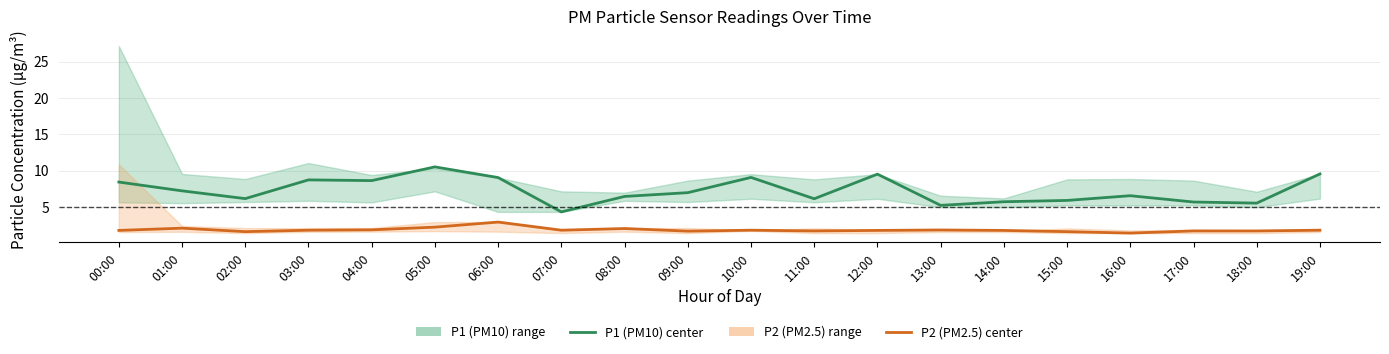

In P2 (PM2.5), how many points are higher than both neighbors (excluding endpoints)?

5